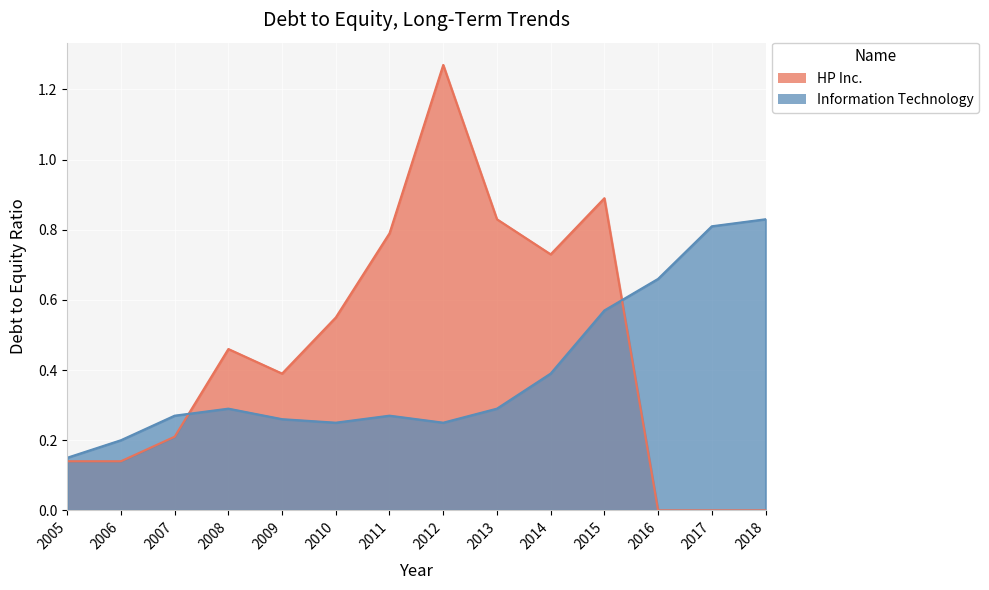

List the labels in order of HP Inc. value, smallest first.

2016, 2017, 2018, 2005, 2006, 2007, 2009, 2008, 2010, 2014, 2011, 2013, 2015, 2012